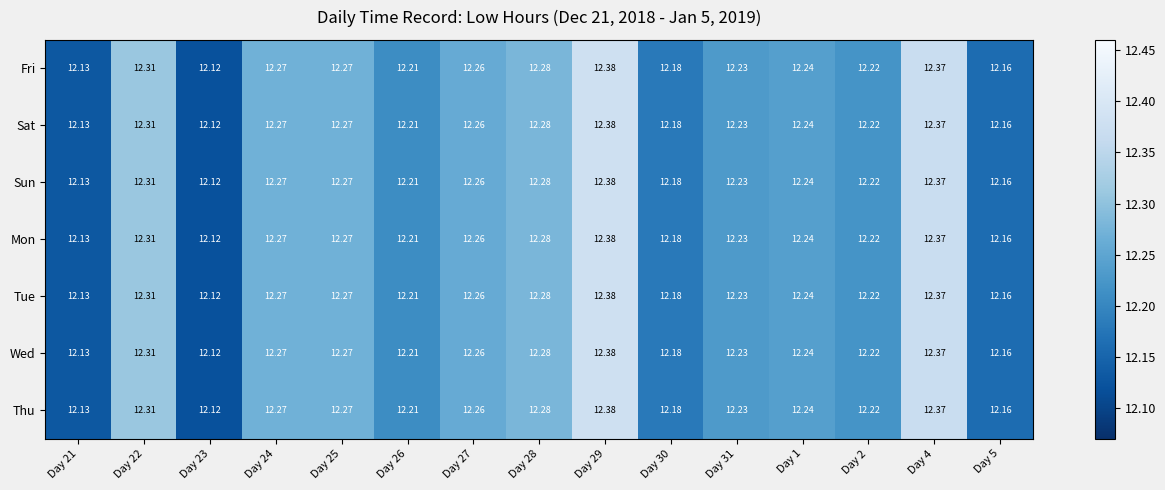

Which label corresponds to the largest value in the chart?

Day 29